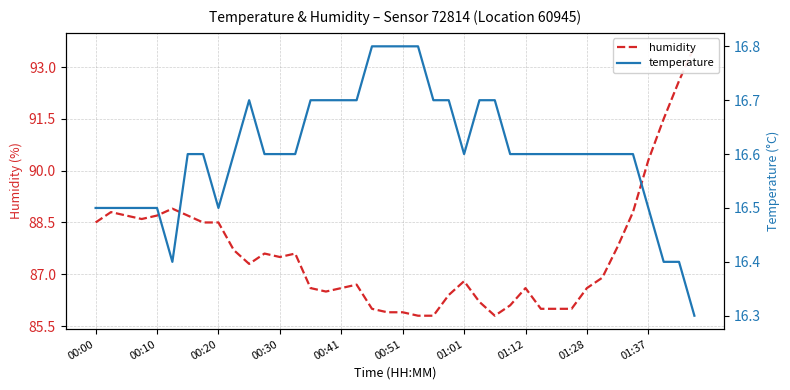

True or false: temperature and humidity intersect in this chart.

False